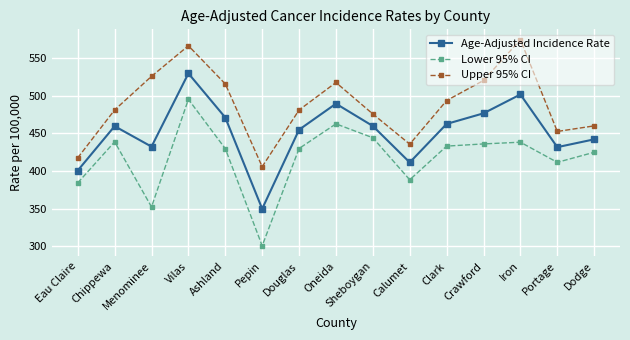

What is the spread (max minus min) of values at Ashland?

86.1